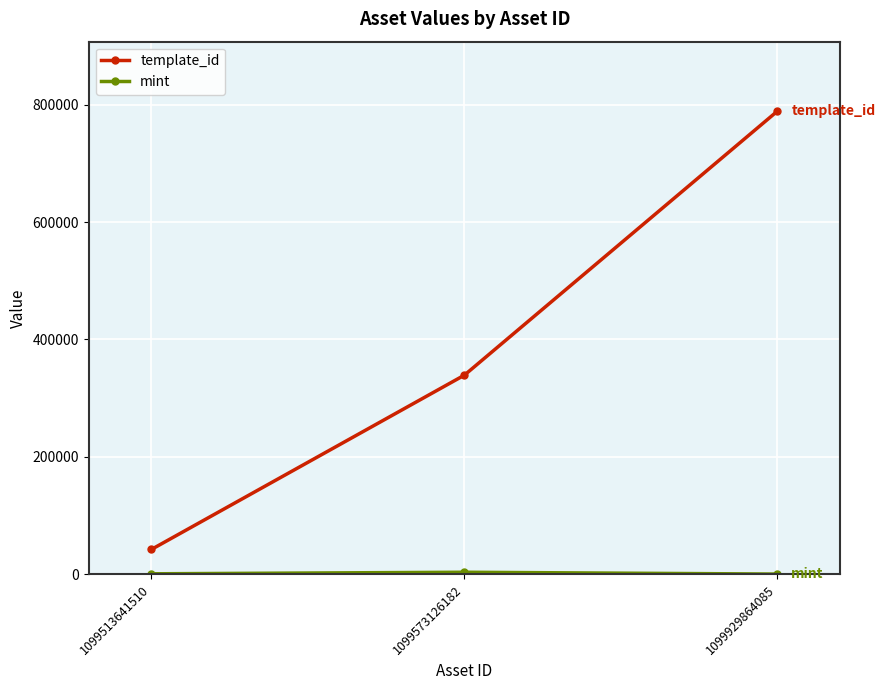

What is the maximum value shown in the chart?

788866